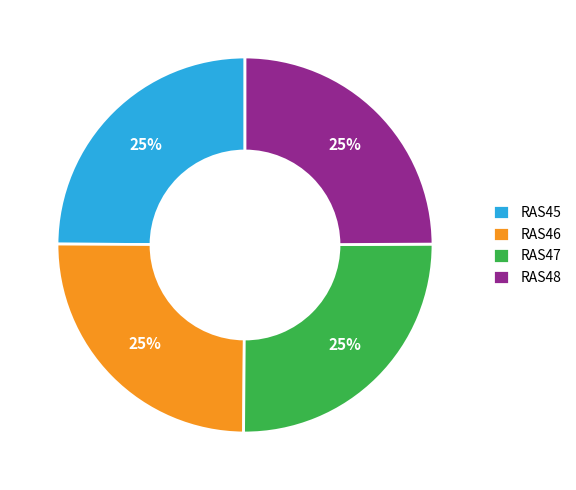

Approximately how many times larger is the value at RAS45 compared to RAS47?

1.0